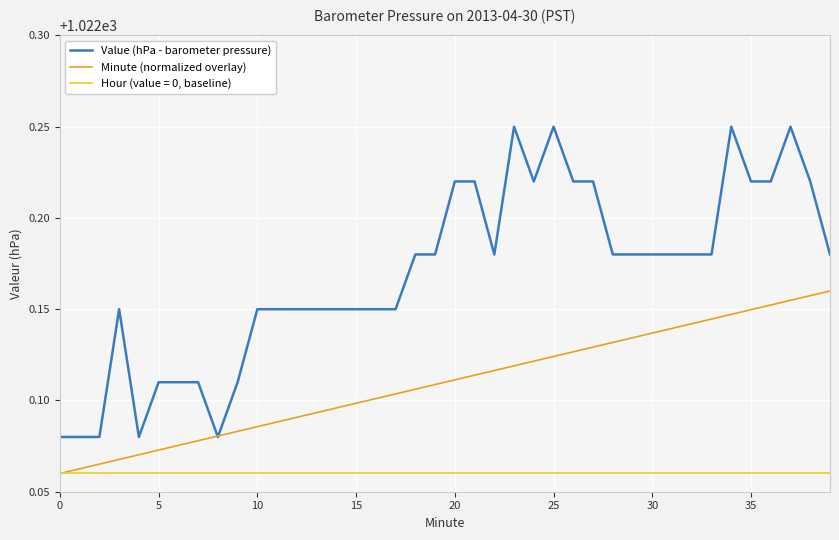

At how many categories does at least one series exceed 1022?

40